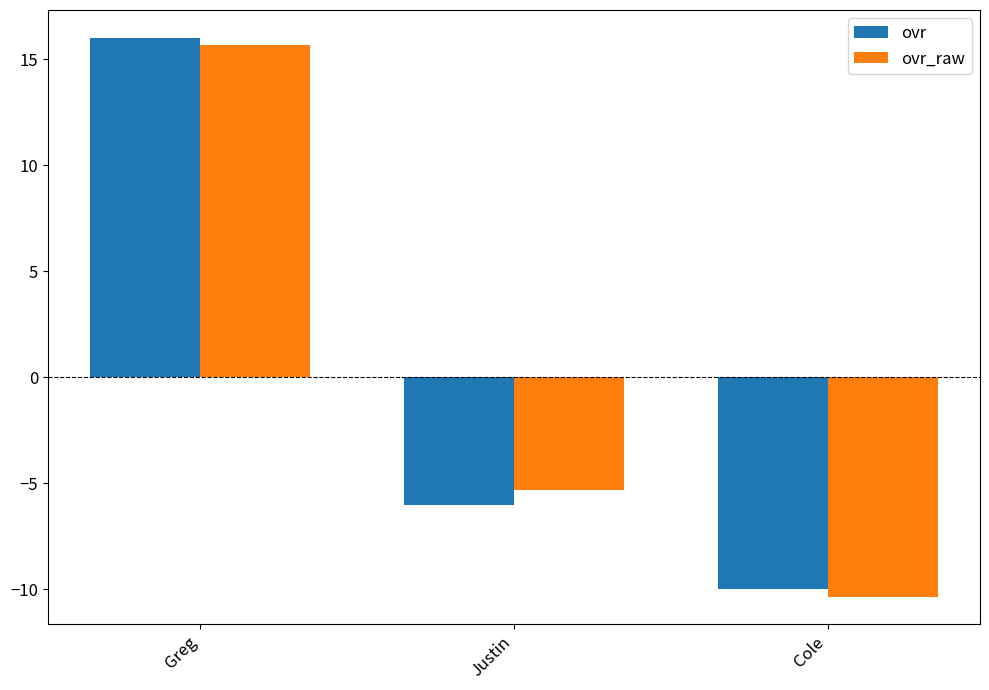

Is it true that ovr equals -14.7 at Cole?

False